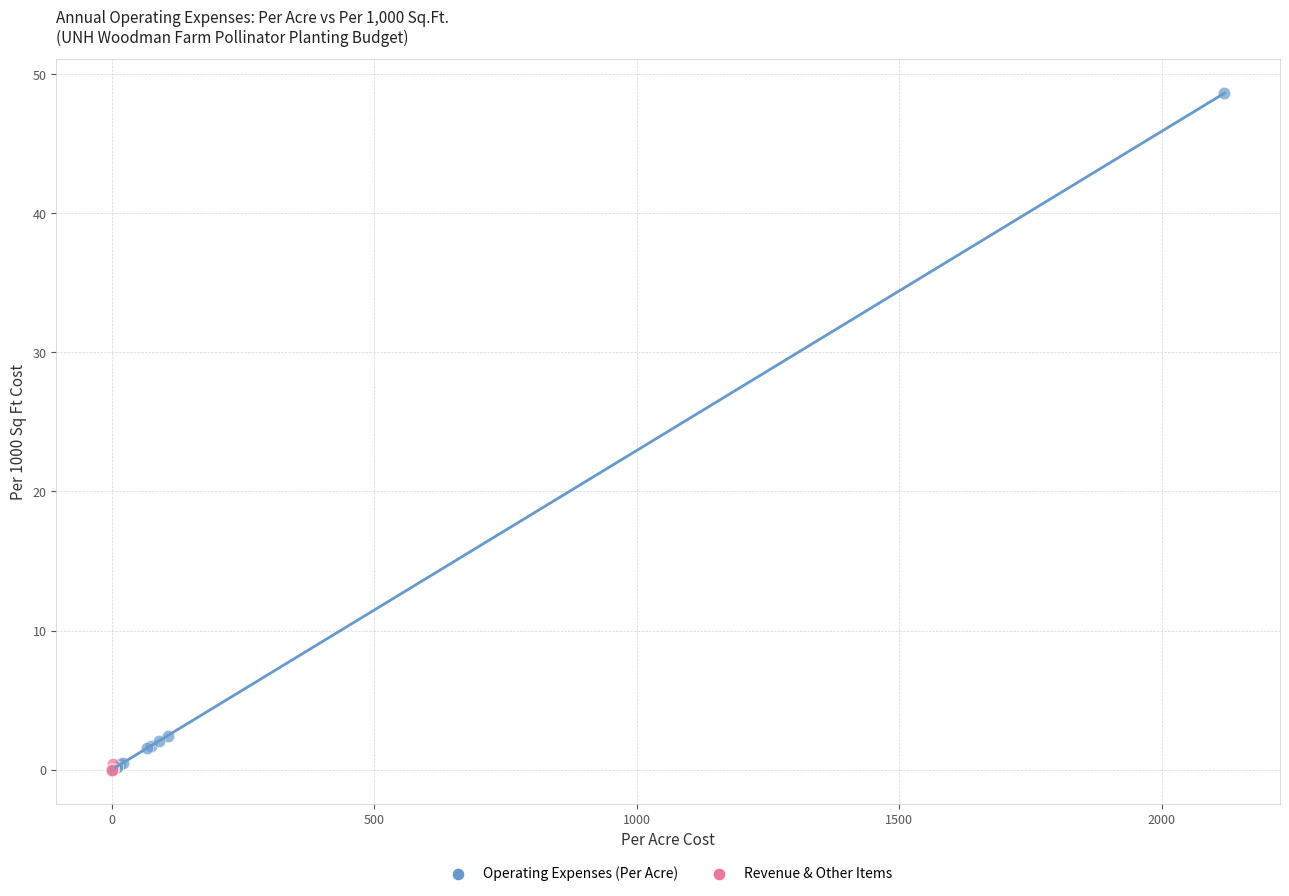

Which series contains the highest Y value?

Operating Expenses (Per Acre)